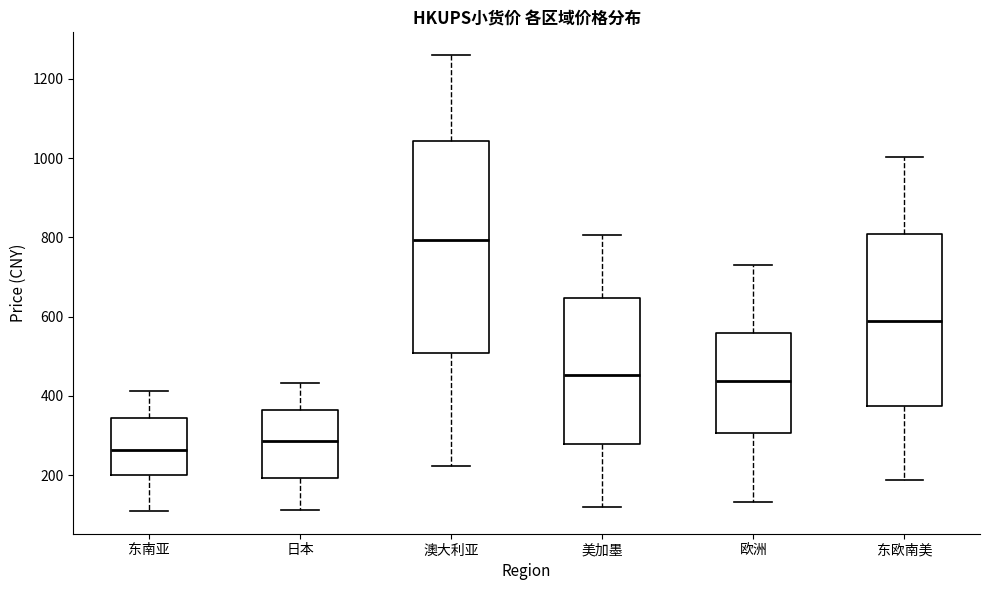

Which box is the tallest, from its lower edge to its upper edge?

澳大利亚